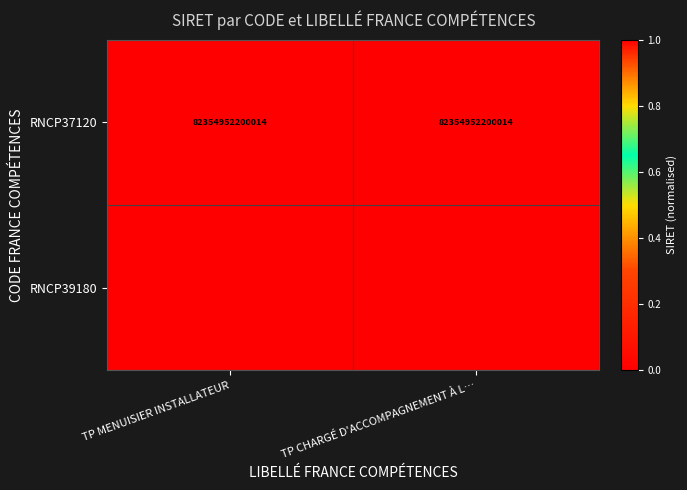

The value of RNCP37120 at TP CHARGÉ D'ACCOMPAGNEMENT À L… is 121375241963308. True or false?

False